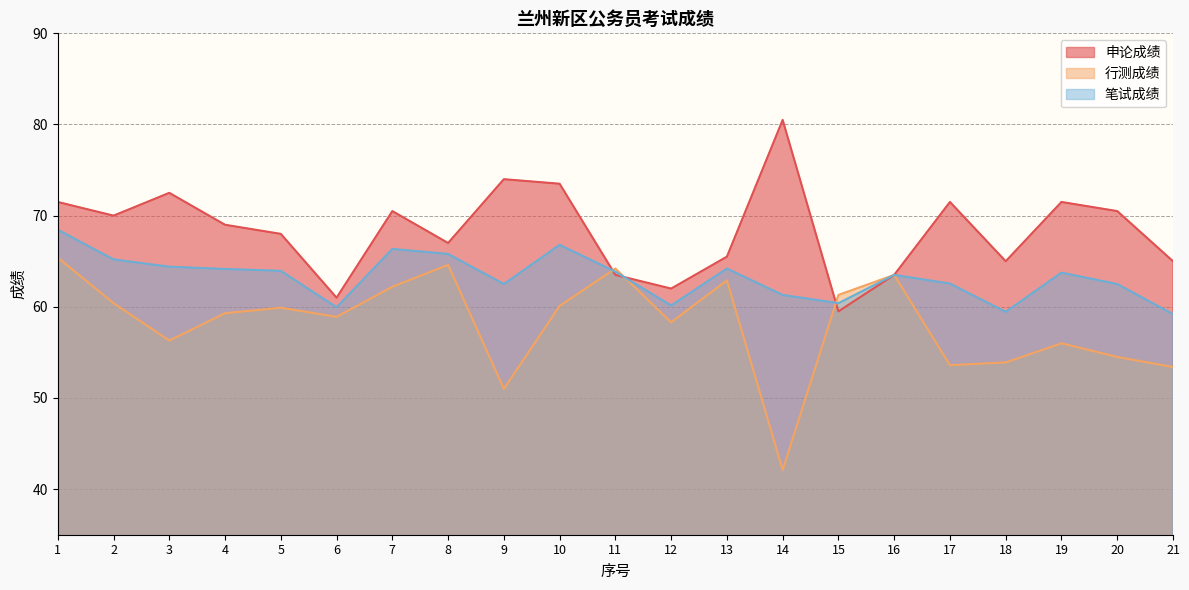

Which series has the largest range (max minus min)?

行测成绩